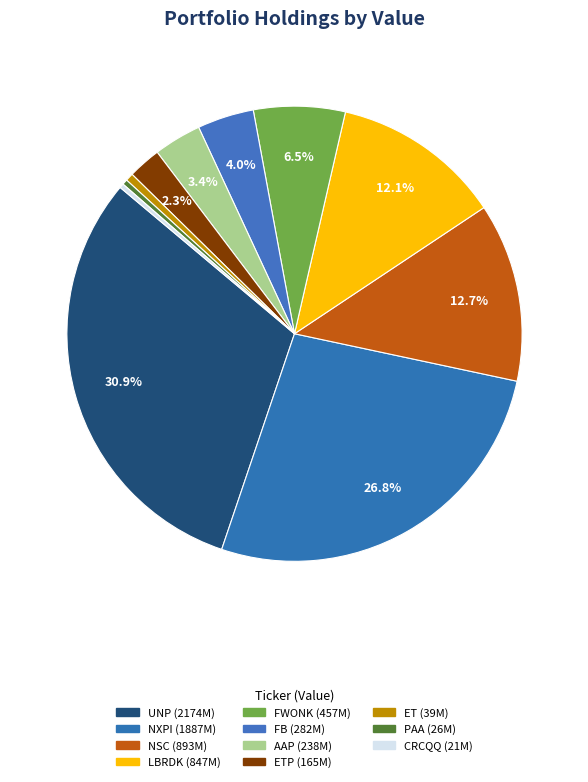

Count the number of slices in the pie.

11